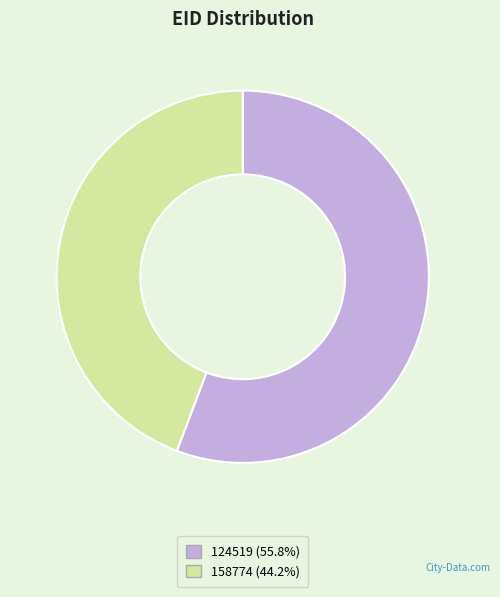

Rank the categories by value from lowest to highest.

158774, 124519